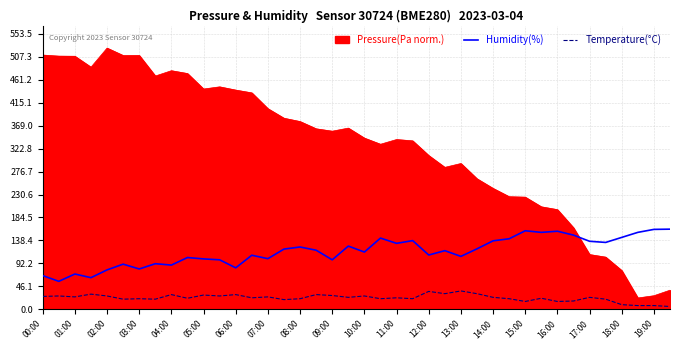

How many lines are shown in the chart?

3